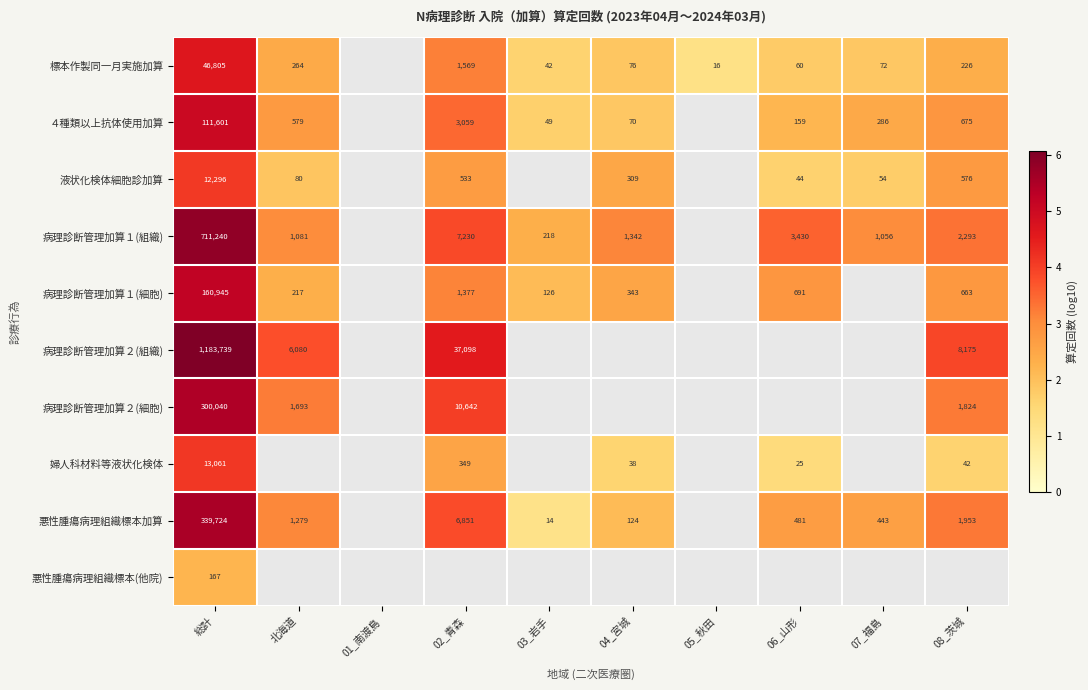

Rank the series by their maximum value, from highest to lowest.

病理診断管理加算２(組織), 病理診断管理加算１(組織), 悪性腫瘍病理組織標本加算, 病理診断管理加算２(細胞), 病理診断管理加算１(細胞), ４種類以上抗体使用加算, 標本作製同一月実施加算, 婦人科材料等液状化検体, 液状化検体細胞診加算, 悪性腫瘍病理組織標本(他院)